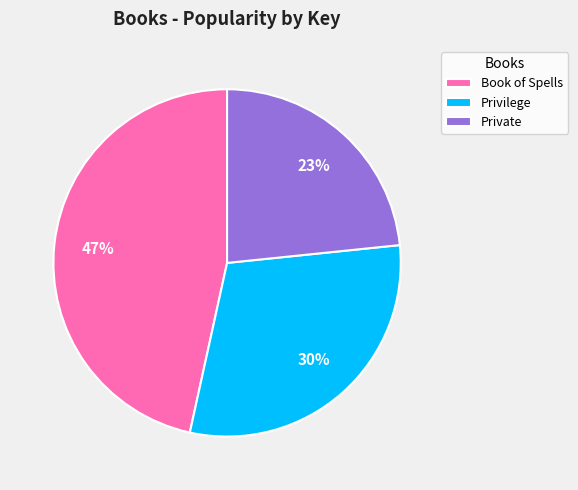

Rank the categories by value from lowest to highest.

Private, Privilege, Book of Spells